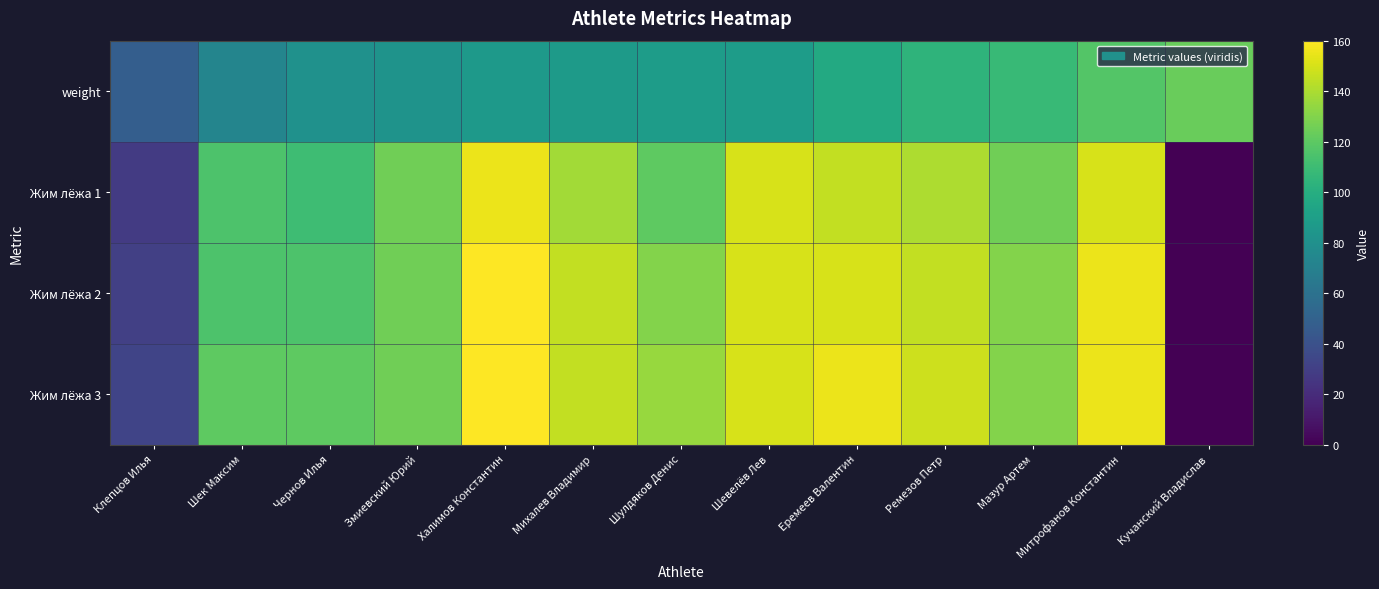

Which series changed the most between Клепцов Илья and Шулдяков Денис?

Жим лёжа 3